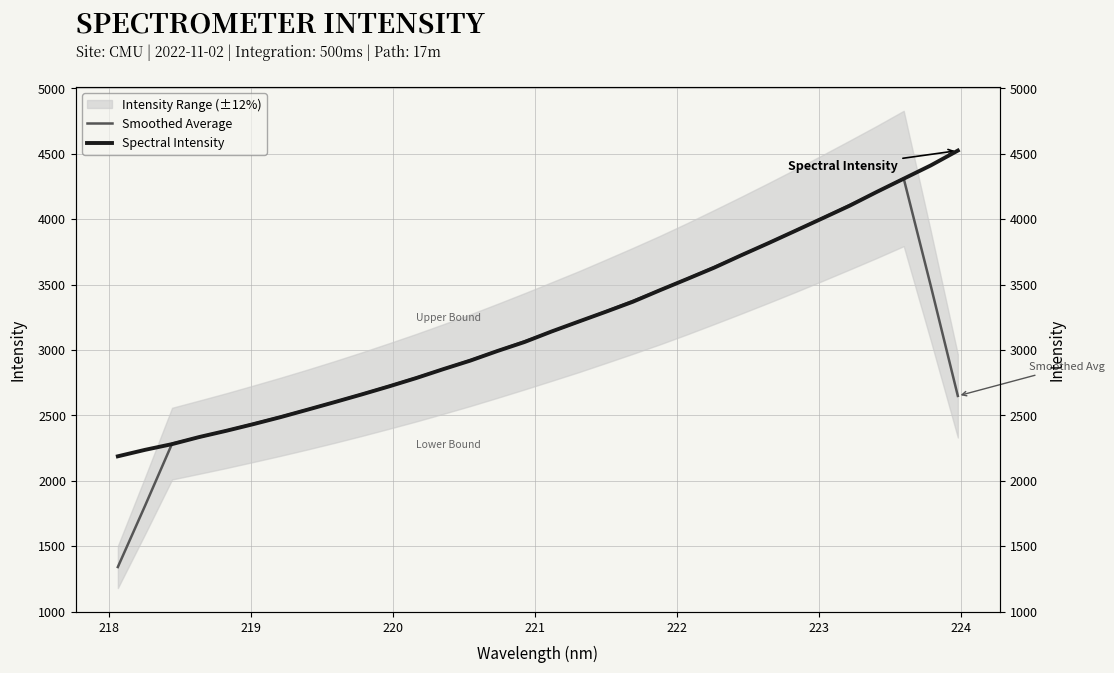

Reading right to left, transcribe all the data shown in this chart.

Smoothed Average: 2649.4	3491.1	4311.8	4208.3	4108.3	4009.7	3912.9	3818.2	3725.4	3634.6	3545.1	3458.7	3376.3	3296.1	3216.9	3141.5	3066.8	2994.0	2922.7	2854.8	2788.5	2725.1	2663.2	2603.5	2545.8	2490.1	2436.7	2383.9	2333.9	2284.7	1808.1	1341.1
Spectral Intensity: 4525.0	4411.7	4310.2	4208.6	4103.5	4007.4	3911.9	3817.1	3724.8	3629.9	3543.2	3457.8	3369.6	3292.9	3217.9	3142.2	3061.7	2992.8	2919.5	2853.9	2785.8	2722.2	2661.3	2602.3	2544.5	2487.2	2433.8	2382.8	2335.0	2280.9	2236.9	2187.7